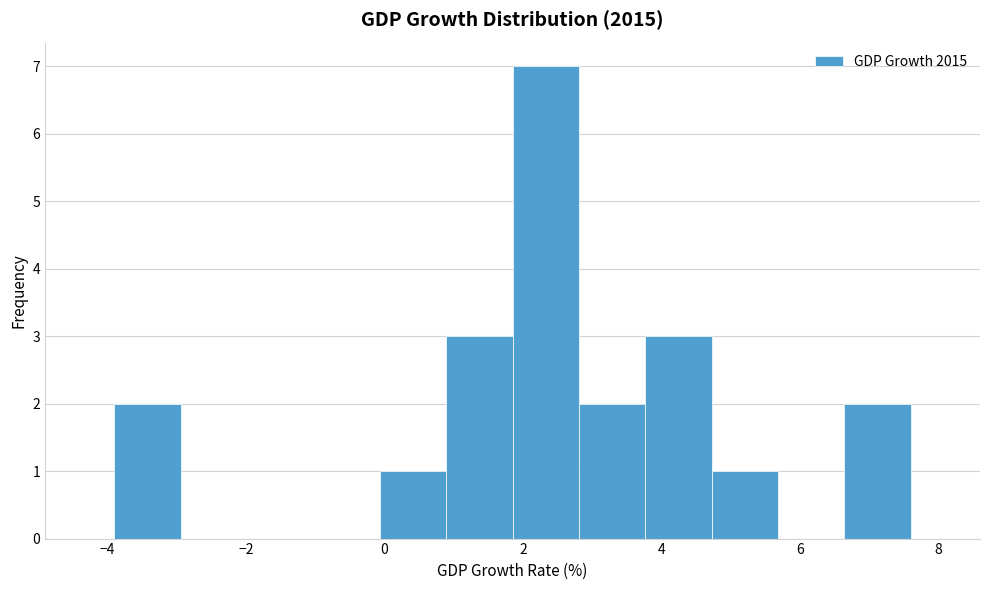

Which range on the x-axis has the tallest bar?

1.8 to 2.8